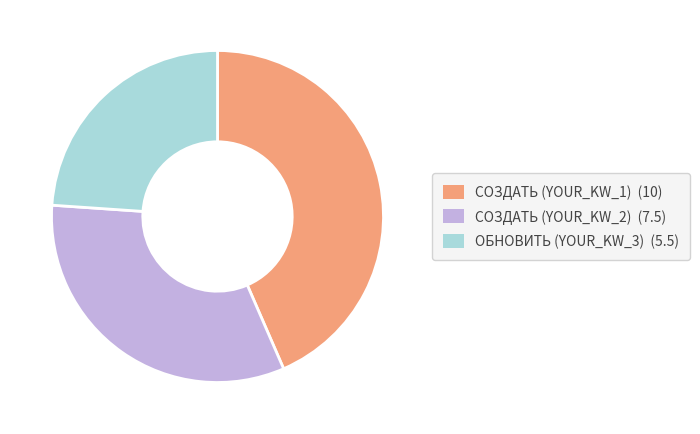

Which slice is the largest?

СОЗДАТЬ (YOUR_KW_1)